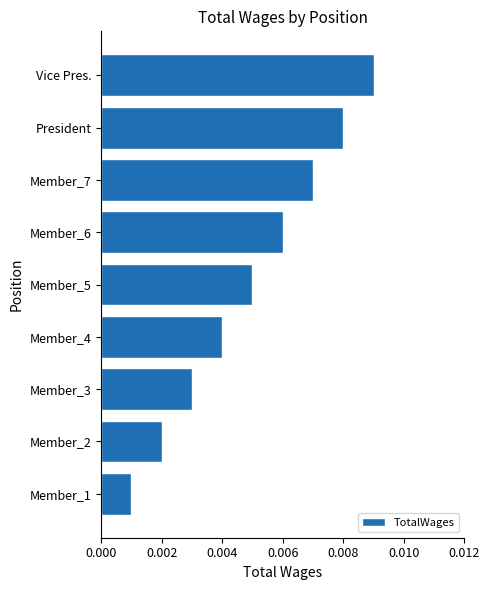

List the labels in order of value, smallest first.

Member_1, Member_2, Member_3, Member_4, Member_5, Member_6, Member_7, President, Vice Pres.